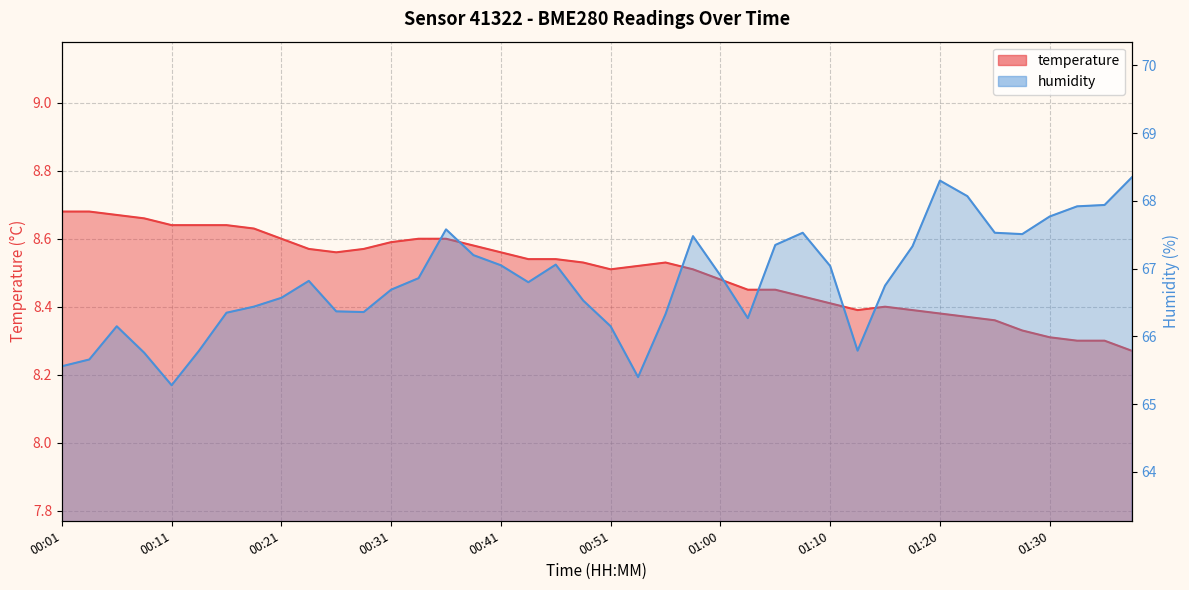

Does the chart display data point markers on the line(s)?

No